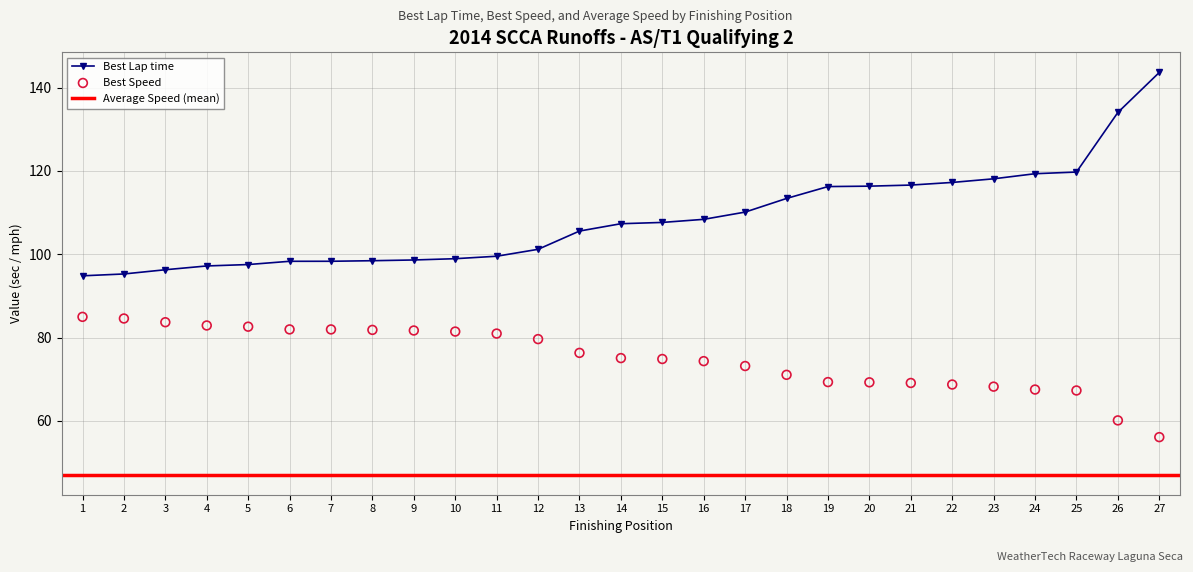

Which series has the largest Y range (max minus min)?

Best Lap time